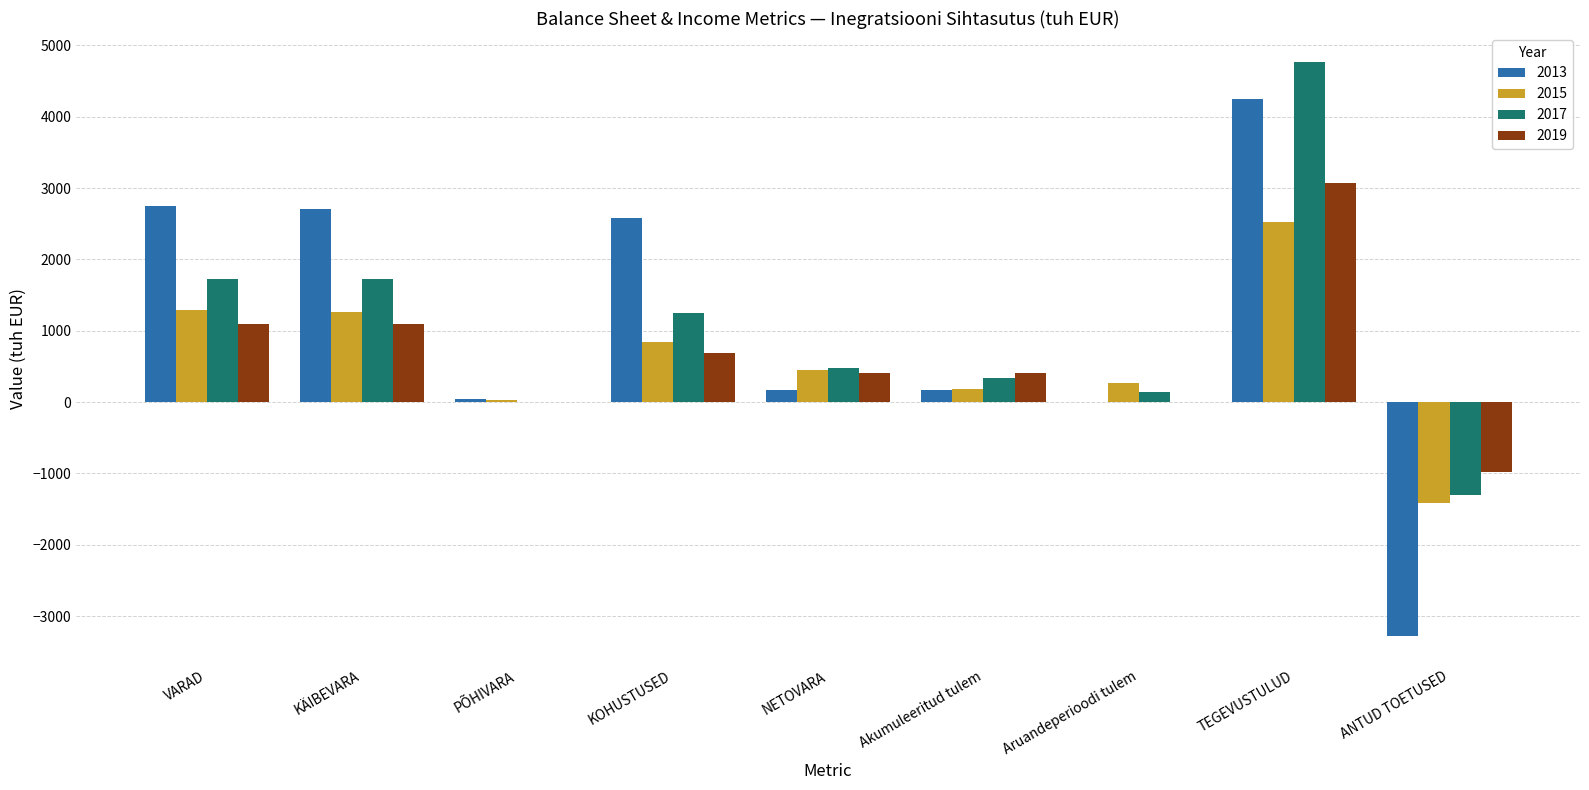

Between Aruandeperioodi tulem and TEGEVUSTULUD, which series saw the biggest shift?

2017